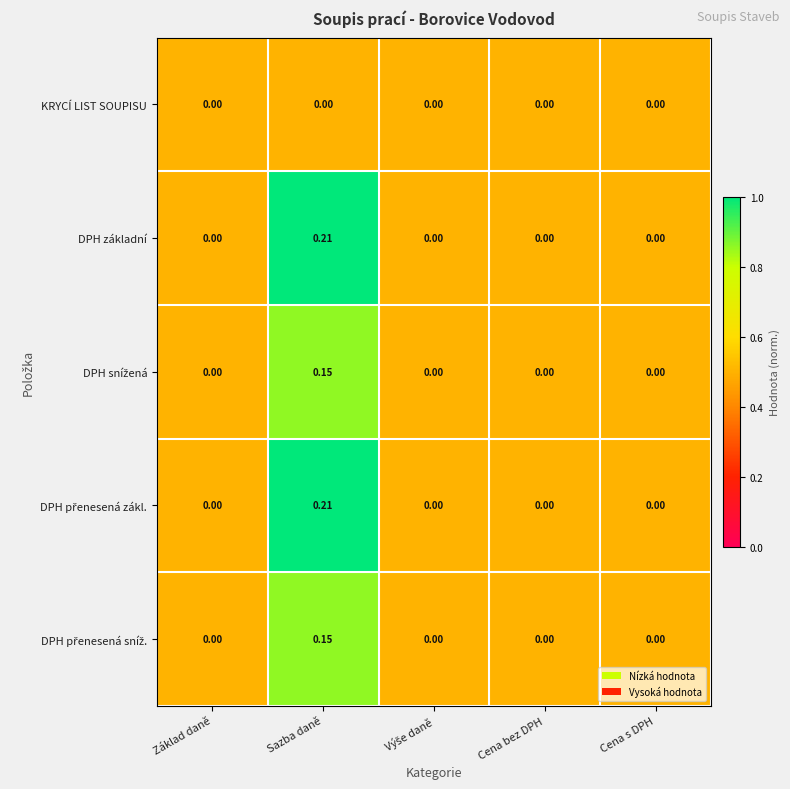

At which category is the sum across all series the highest?

Sazba daně